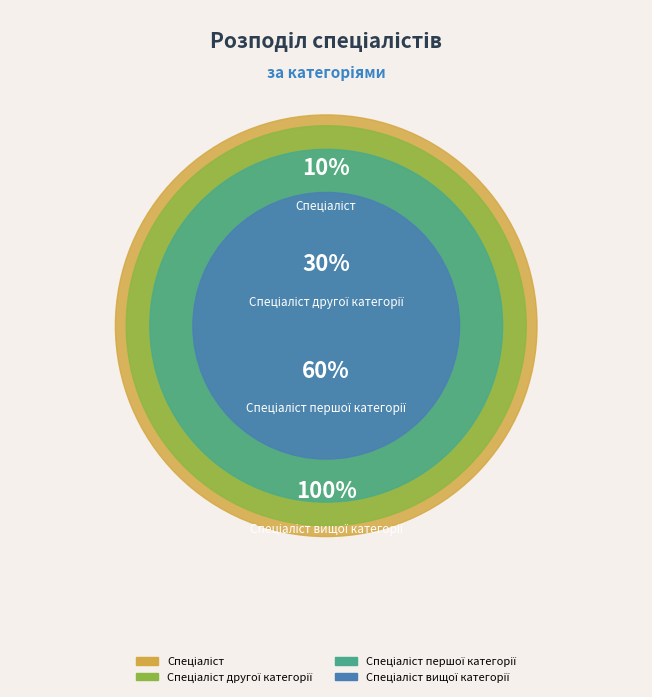

True or false: Спеціаліст accounts for 10% of the total.

True